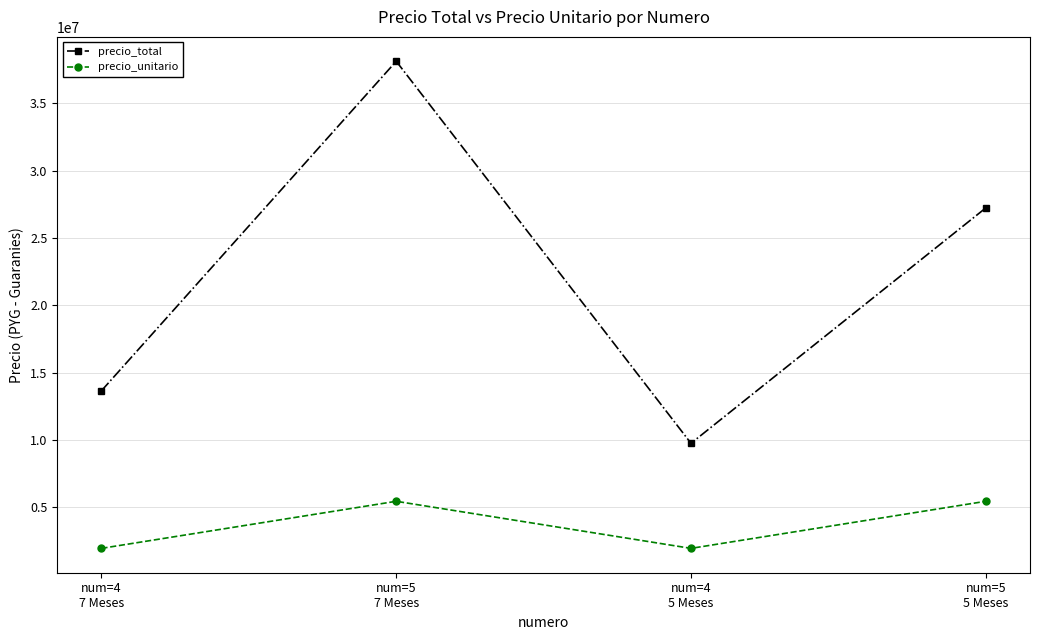

At which category is the sum across all series the highest?

num=5
7 Meses